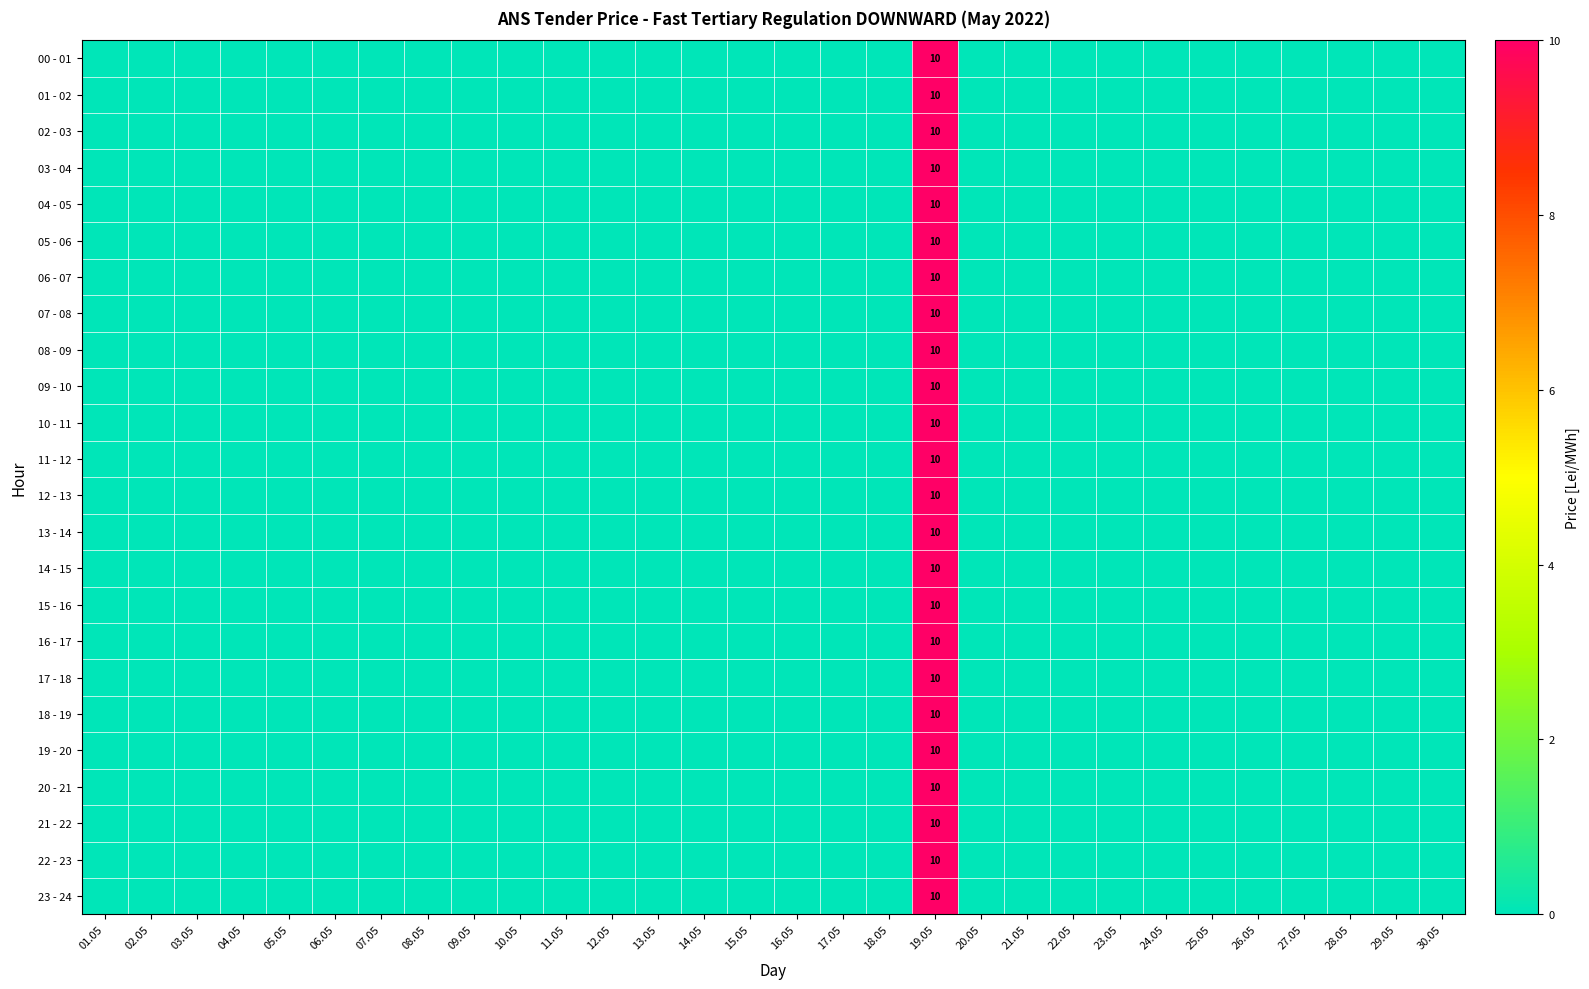

Is it true that 20 - 21 equals 10 at 19.05?

True